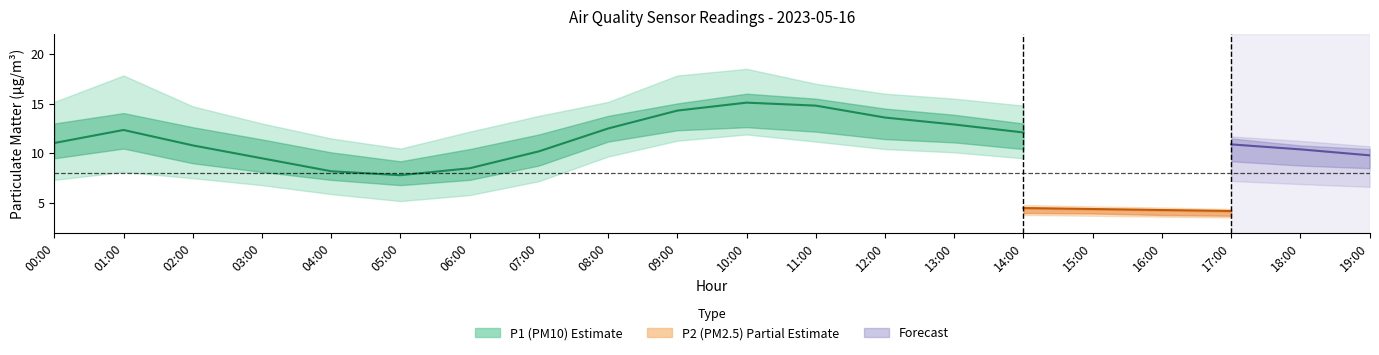

What is the difference between the maximum and minimum values in the P1 series?

7.3